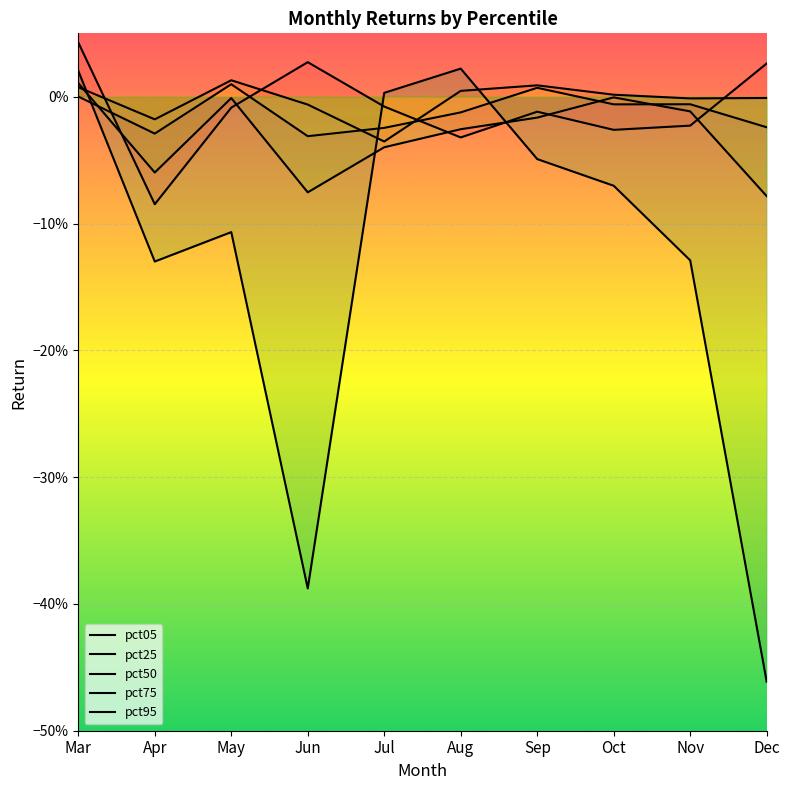

The value of pct05 at Dec is 0.0. True or false?

False